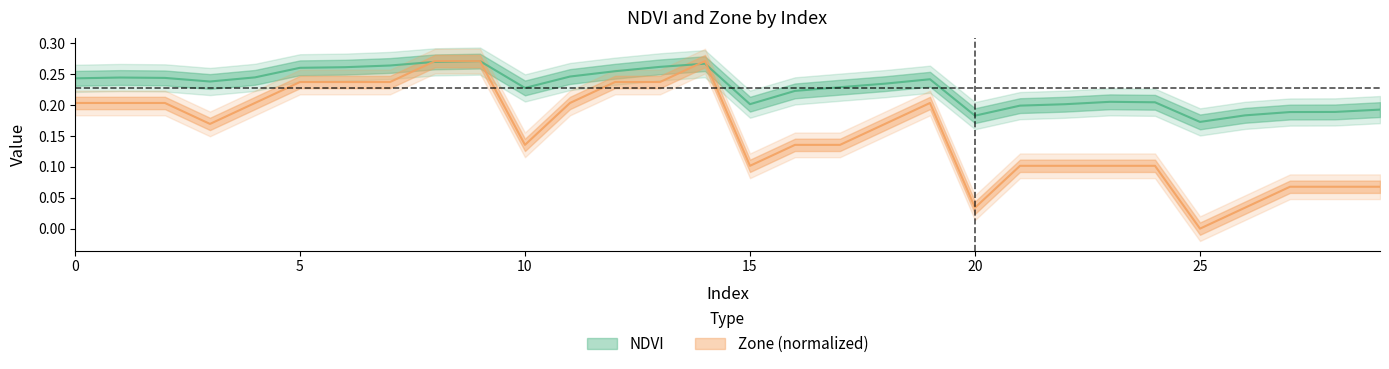

What is the average value of the NDVI series?

0.2